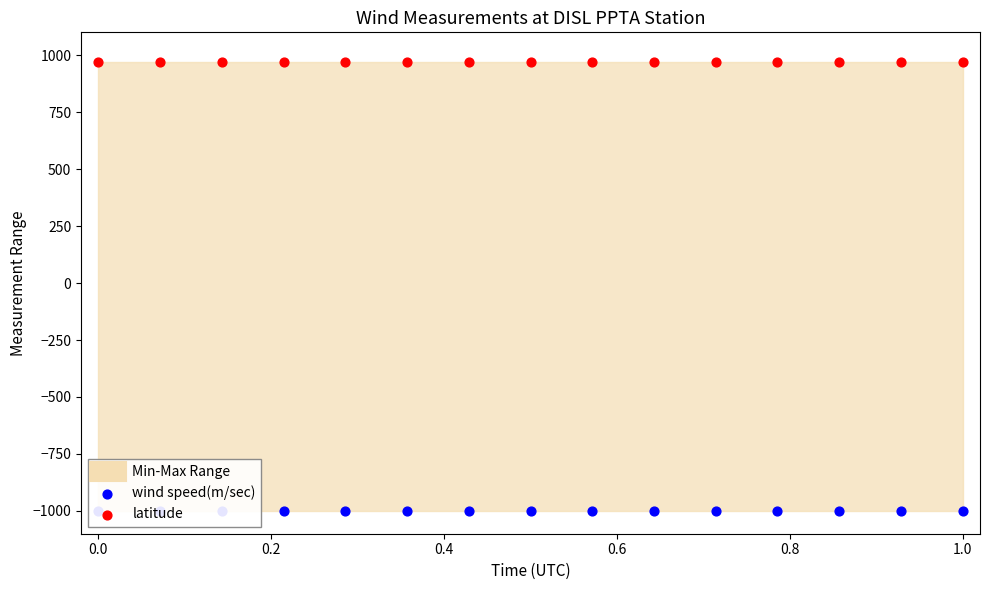

Which series has the largest total across all categories?

latitude